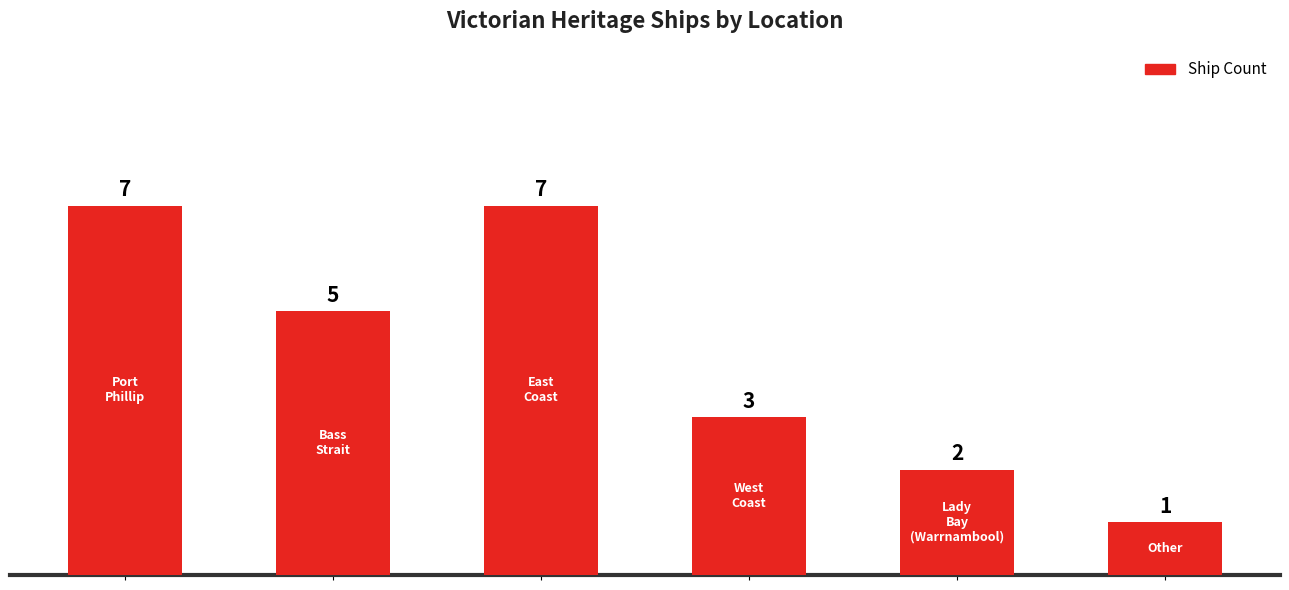

What is the sum of all values?

25